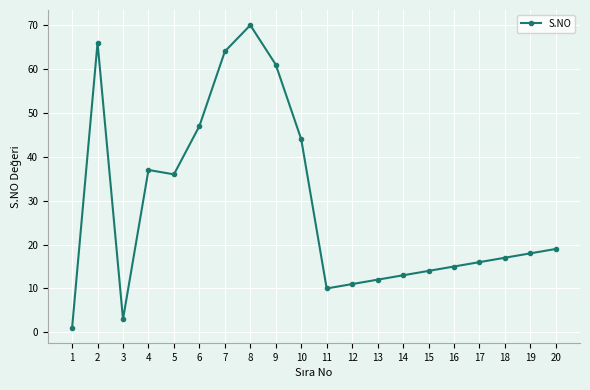

Reading left to right, what are all the values shown in this chart?

1=1	2=66	3=3	4=37	5=36	6=47	7=64	8=70	9=61	10=44	11=10	12=11	13=12	14=13	15=14	16=15	17=16	18=17	19=18	20=19